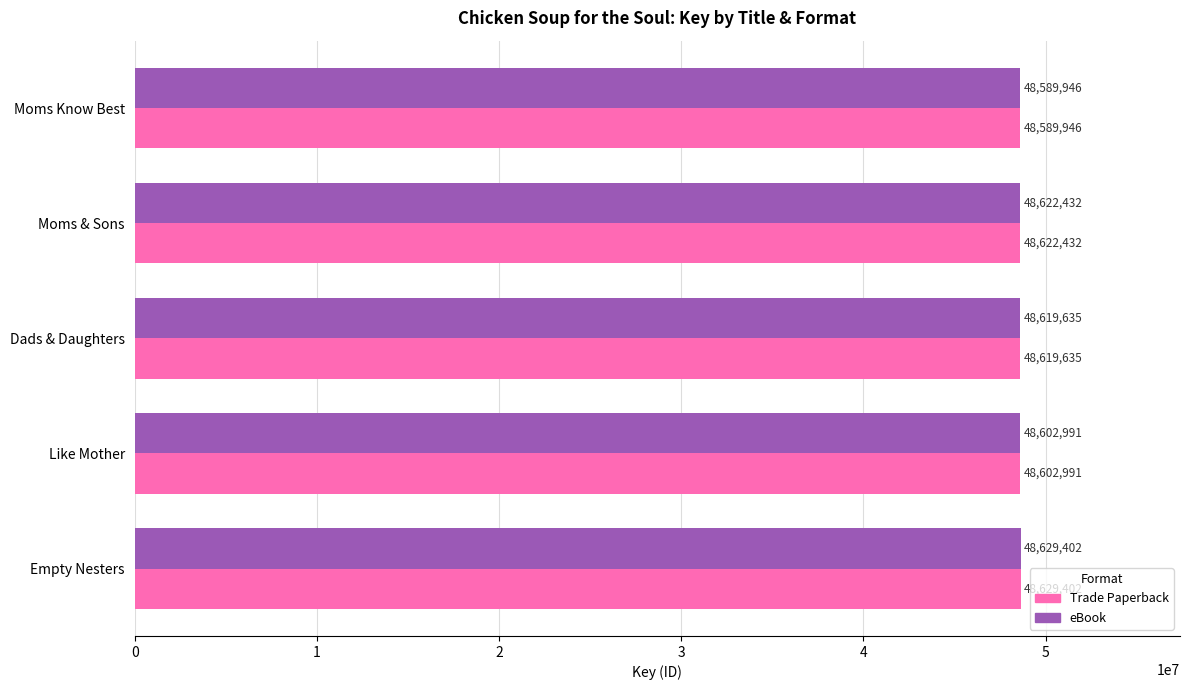

What is the lowest value of the eBook series?

48589946